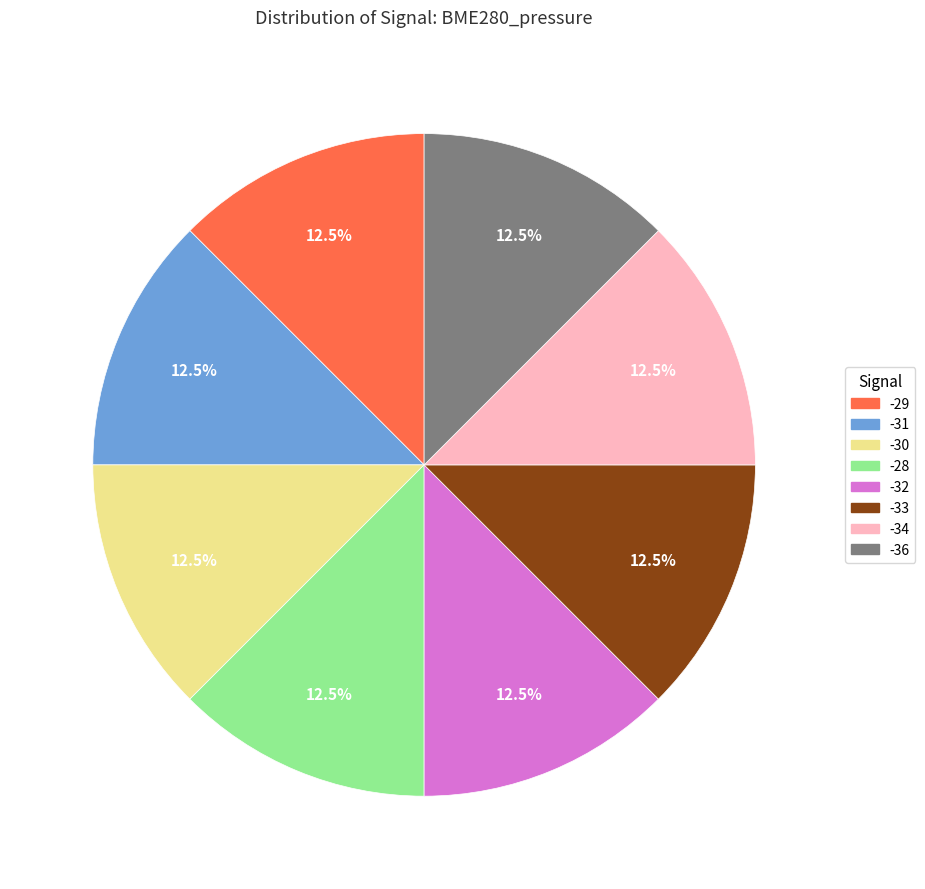

Does any single category account for the majority?

No